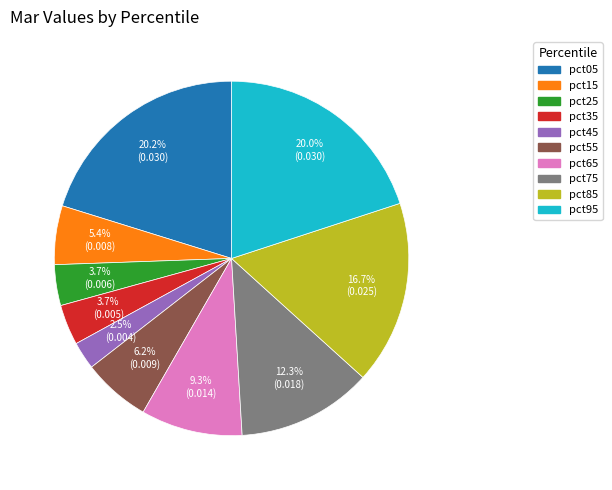

Which category has the smallest portion of the pie?

pct45